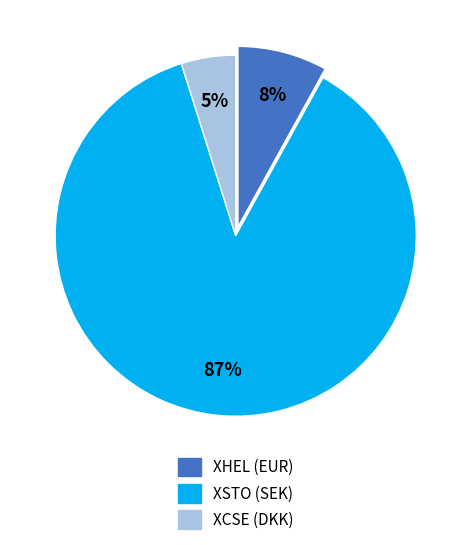

How many segments does this pie chart have?

3